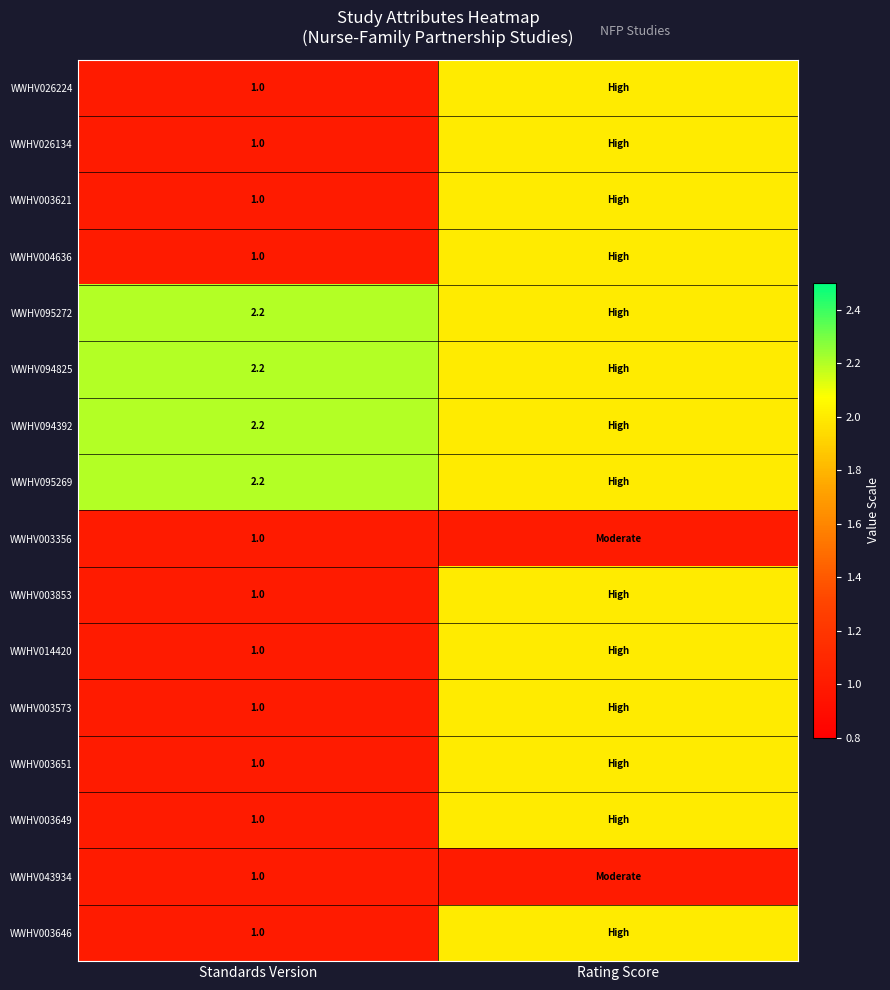

True or false: WWHV095272 has a value of 2.2 at Standards Version.

True